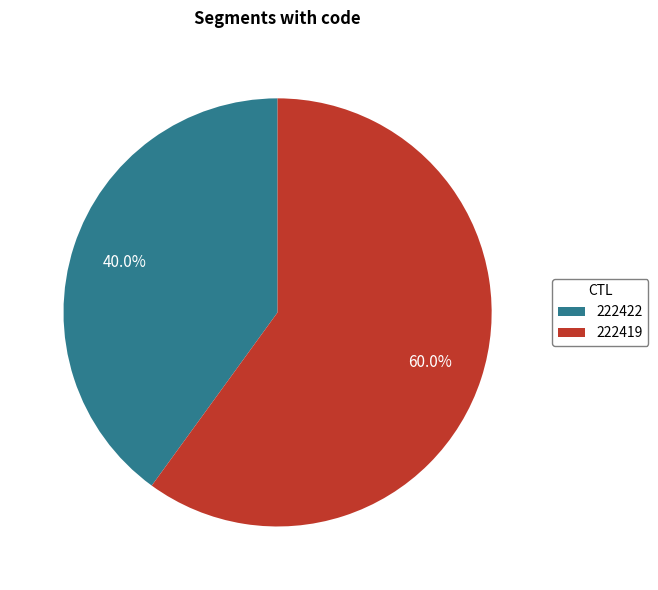

Which has a higher value, 222422 or 222419?

222419